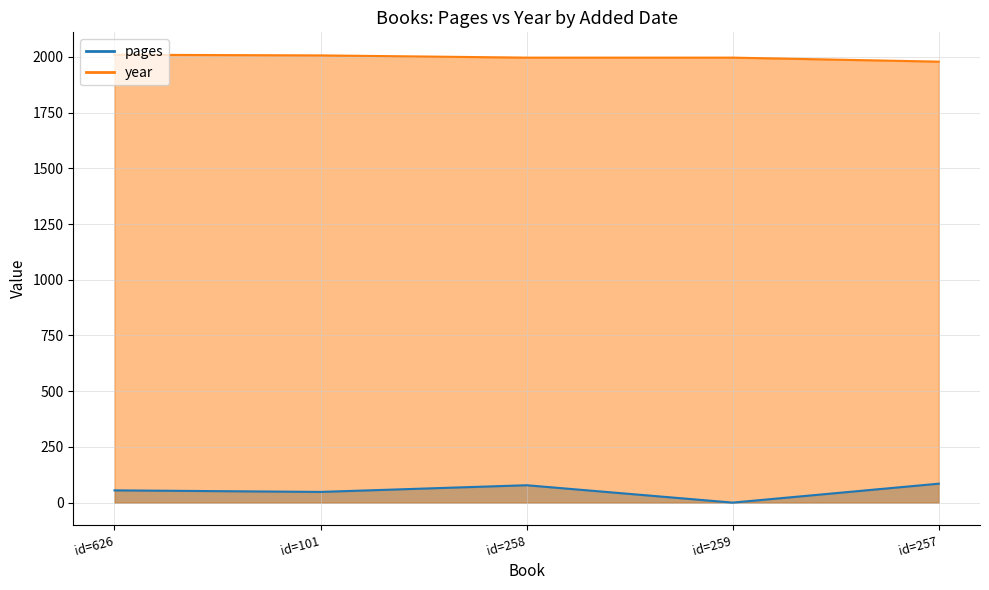

Rank the series by their average value, from highest to lowest.

year, pages